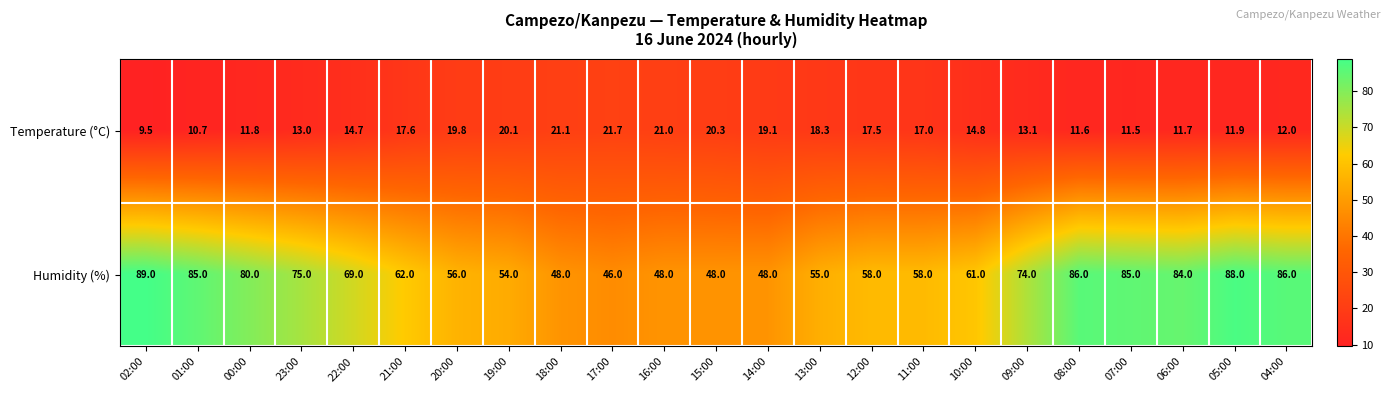

Is the value of Humidity (%) at 23:00 greater than the value of Temperature (°C) at 13:00?

Yes